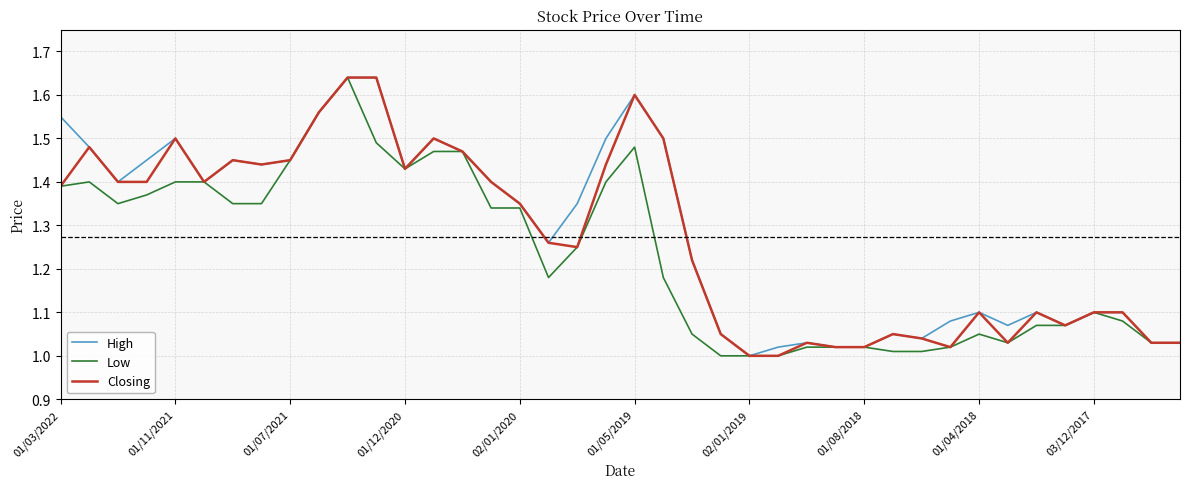

What is the difference between the maximum and minimum values in the Low series?

0.6